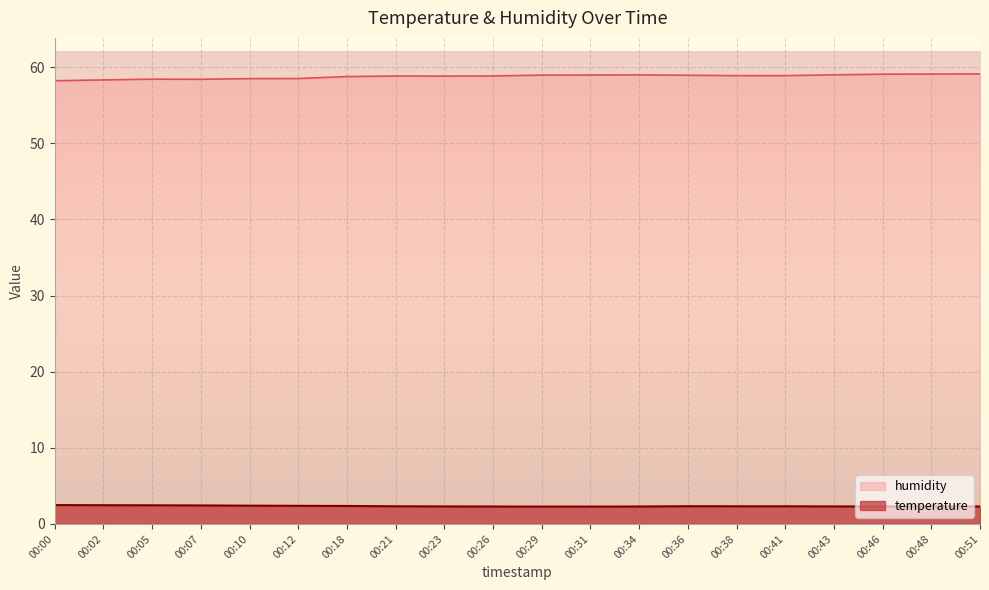

True or false: temperature and humidity intersect in this chart.

False